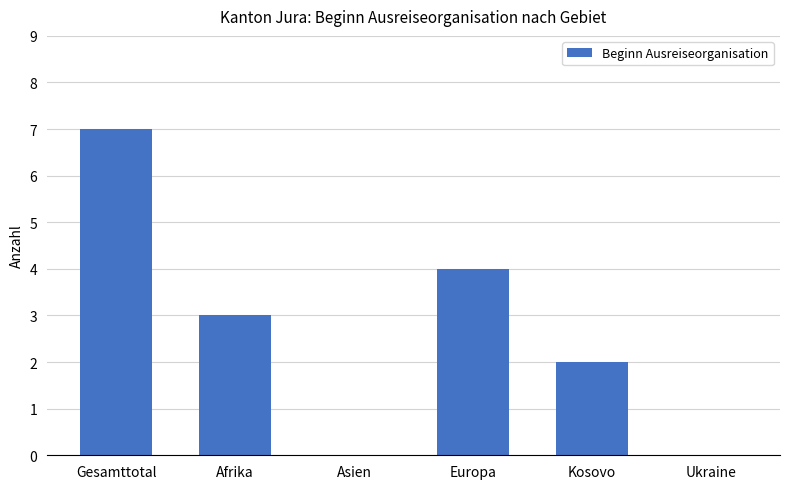

What is the sum of all values?

16